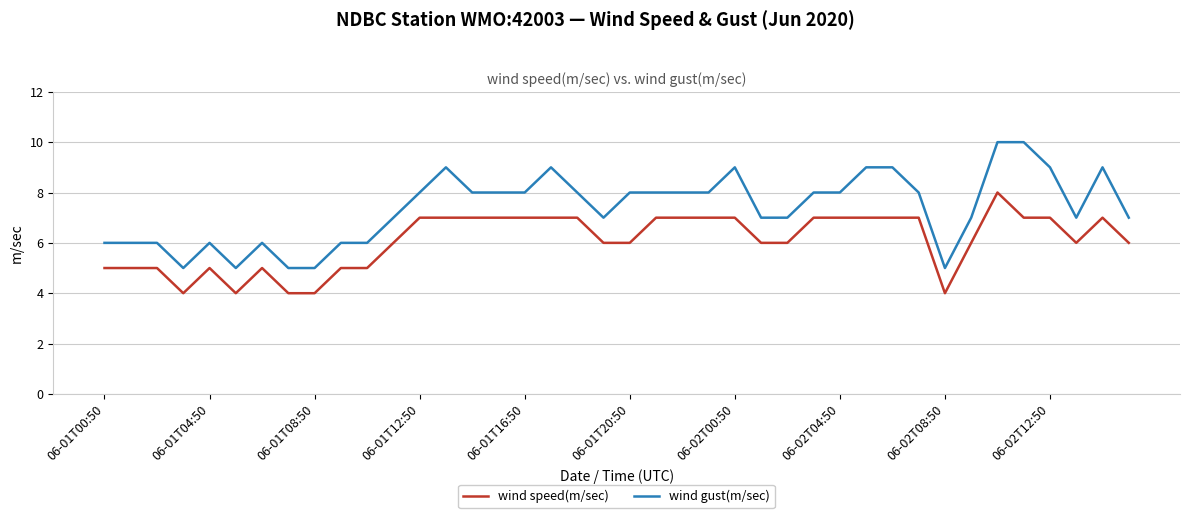

List the series in order of their peak value, lowest first.

wind speed(m/sec), wind gust(m/sec)